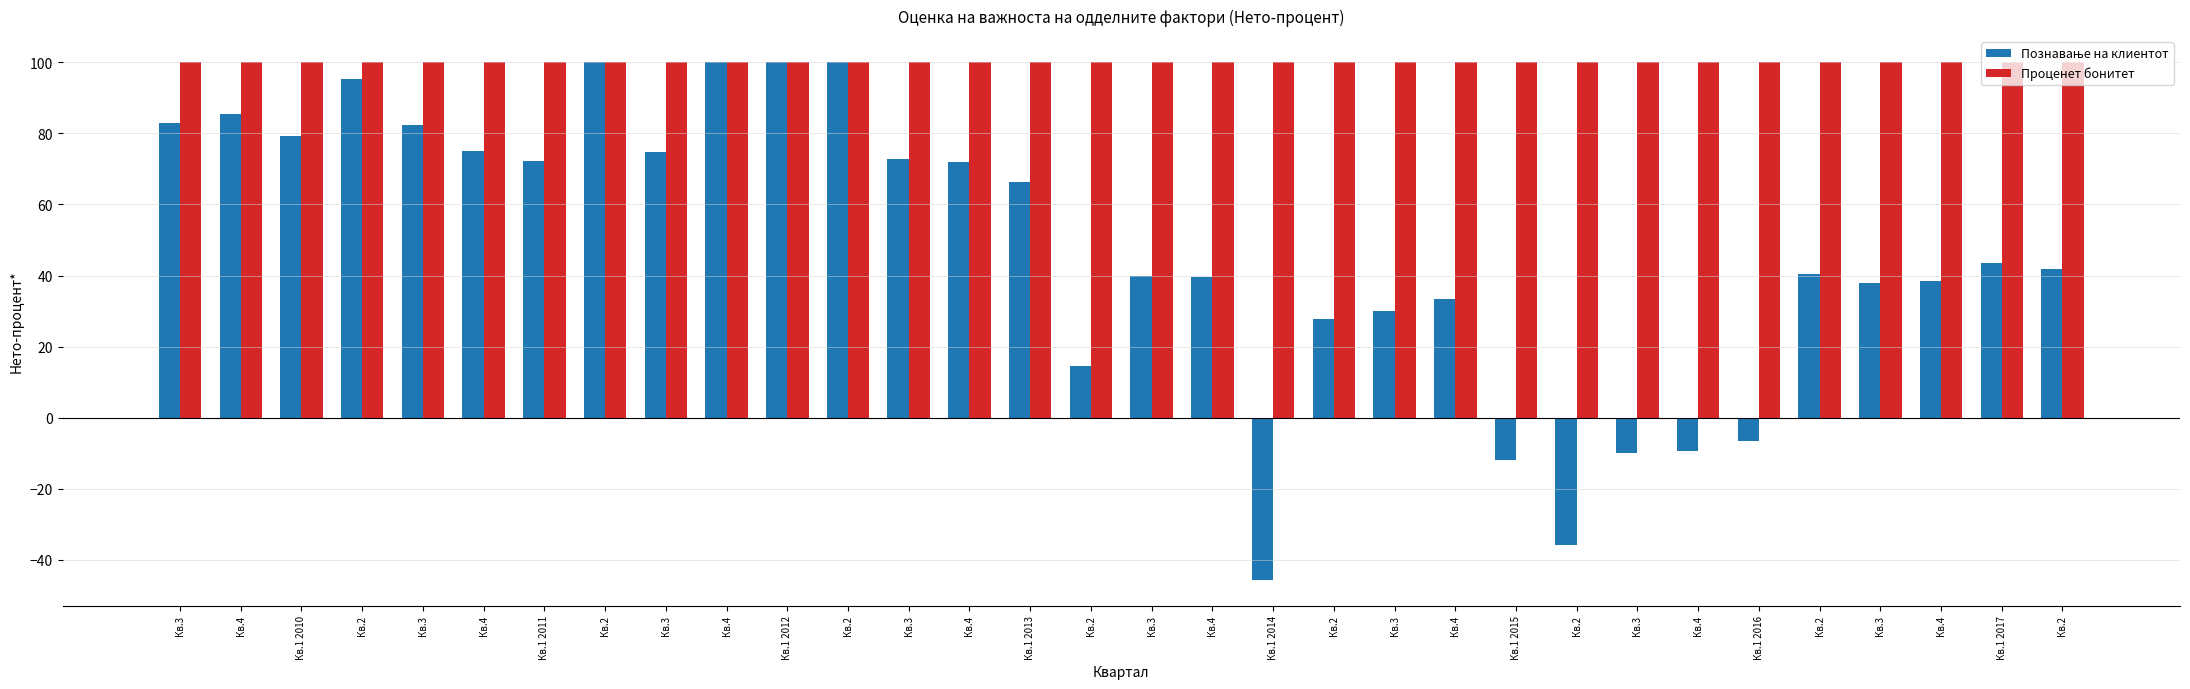

How many series are shown in this chart?

2